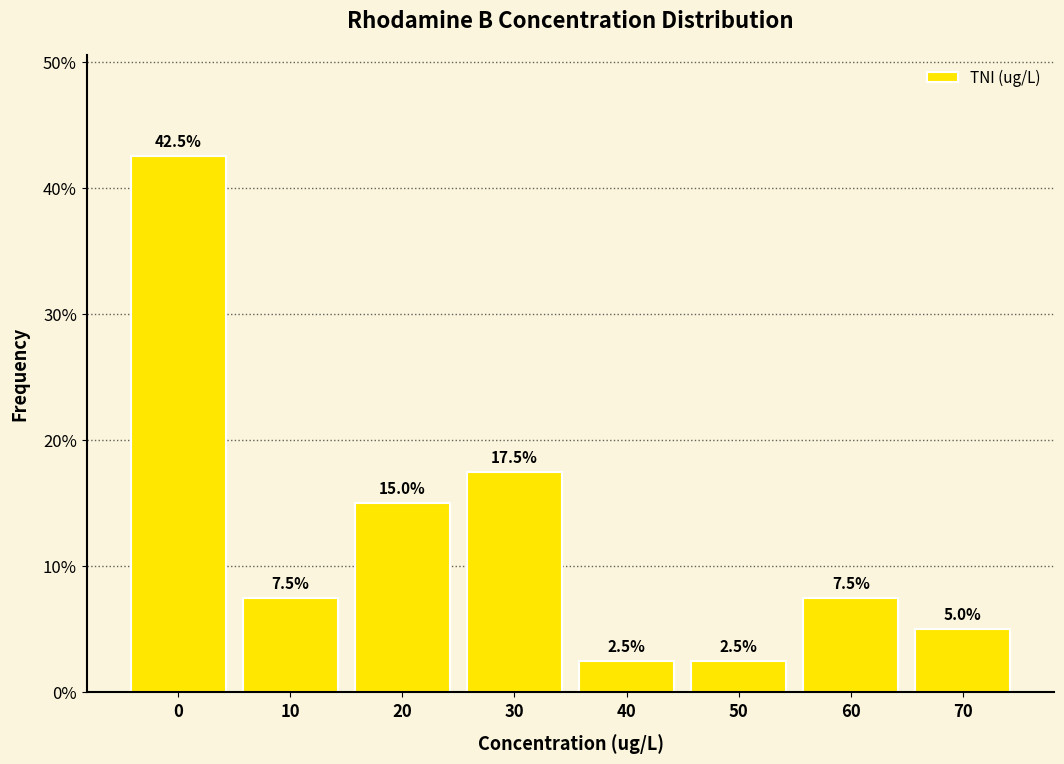

Reading left to right, list all the values displayed in this chart.

0=42.5	10=7.5	20=15.0	30=17.5	40=2.5	50=2.5	60=7.5	70=5.0